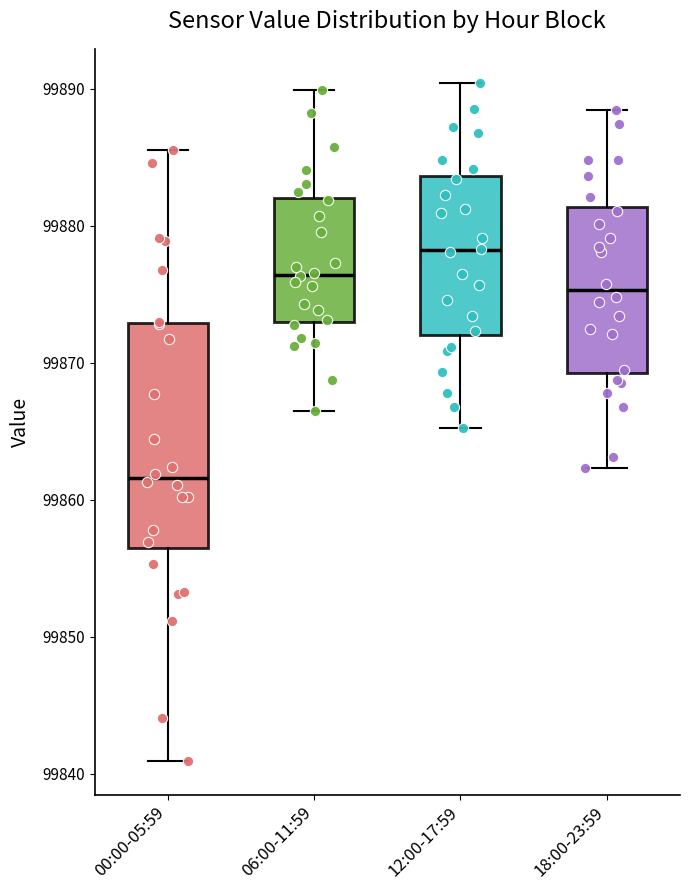

Where is the lower edge of the box for 06:00-11:59 on the y-axis? The values are not printed on the chart, so give them approximately, as read against the axis.

99873